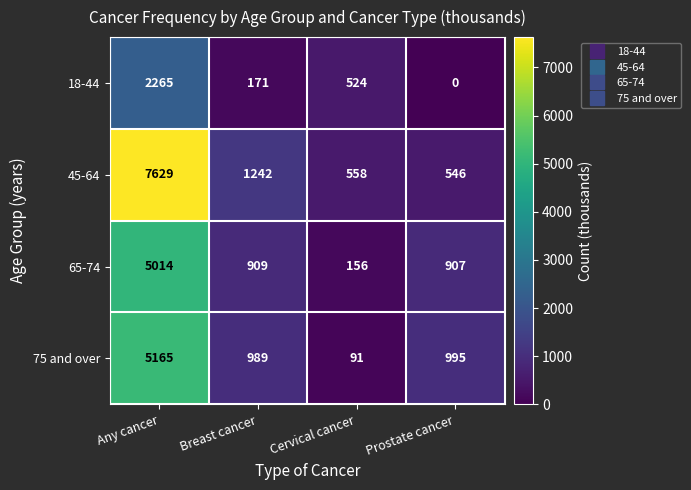

Which label corresponds to the largest value in the chart?

Any cancer